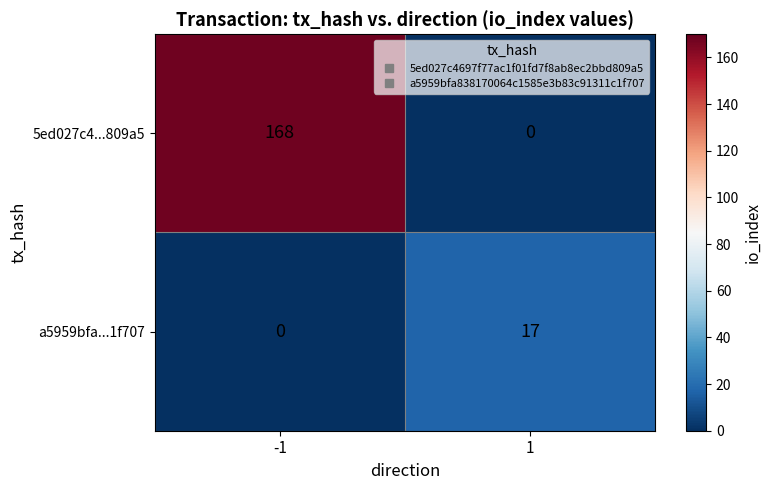

True or false: a5959bfa...1f707 has a value of 26 at 1.

False